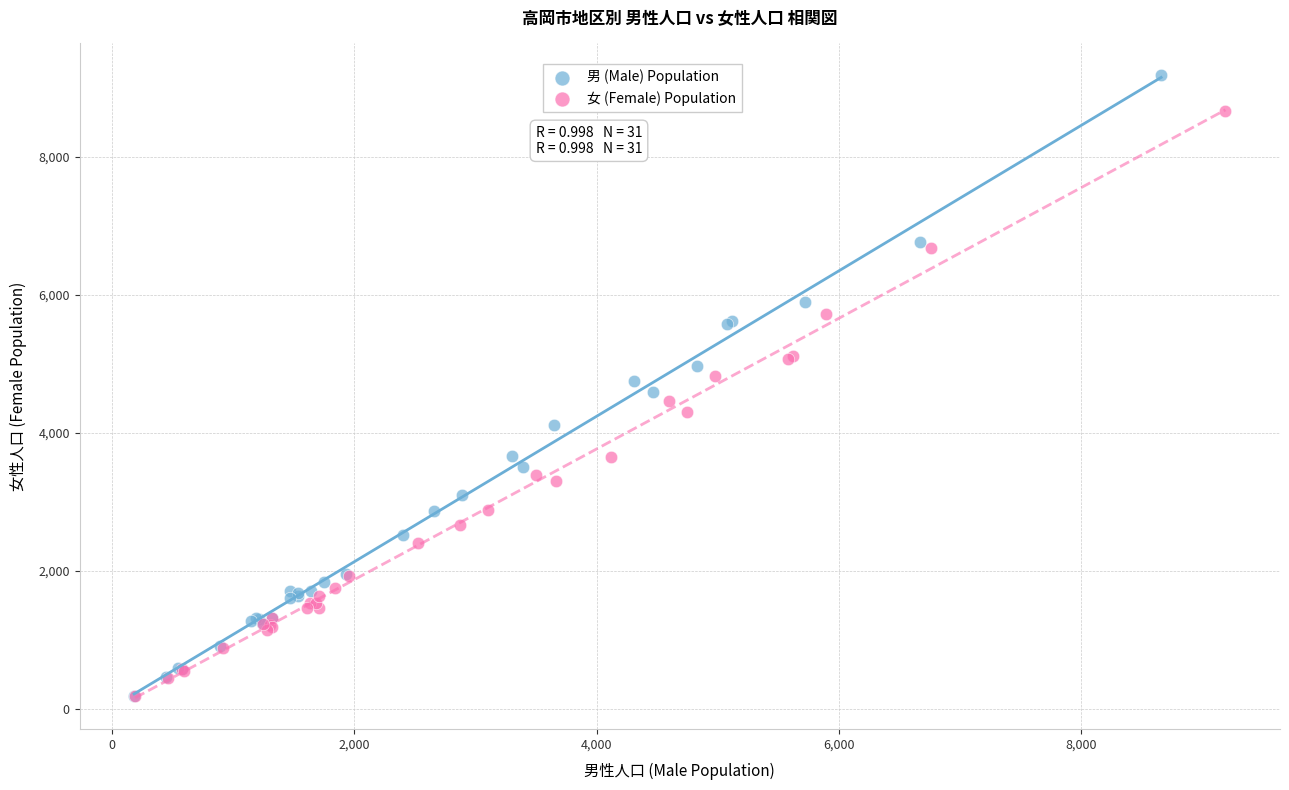

What are all the series names shown in the legend?

男 (Male) Population, 女 (Female) Population